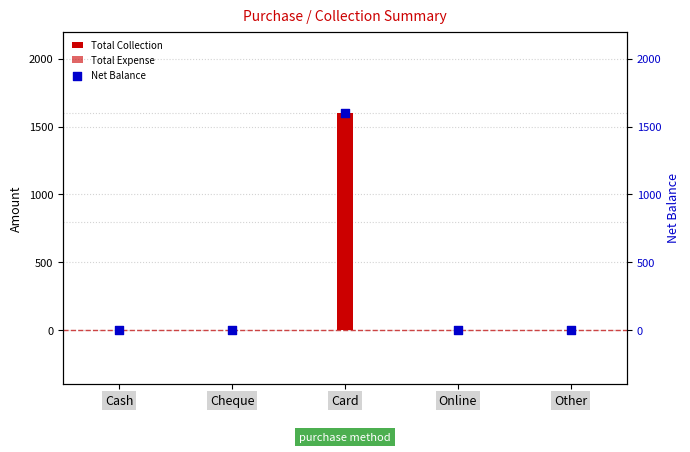

Which series reaches the maximum Y coordinate?

Total Collection